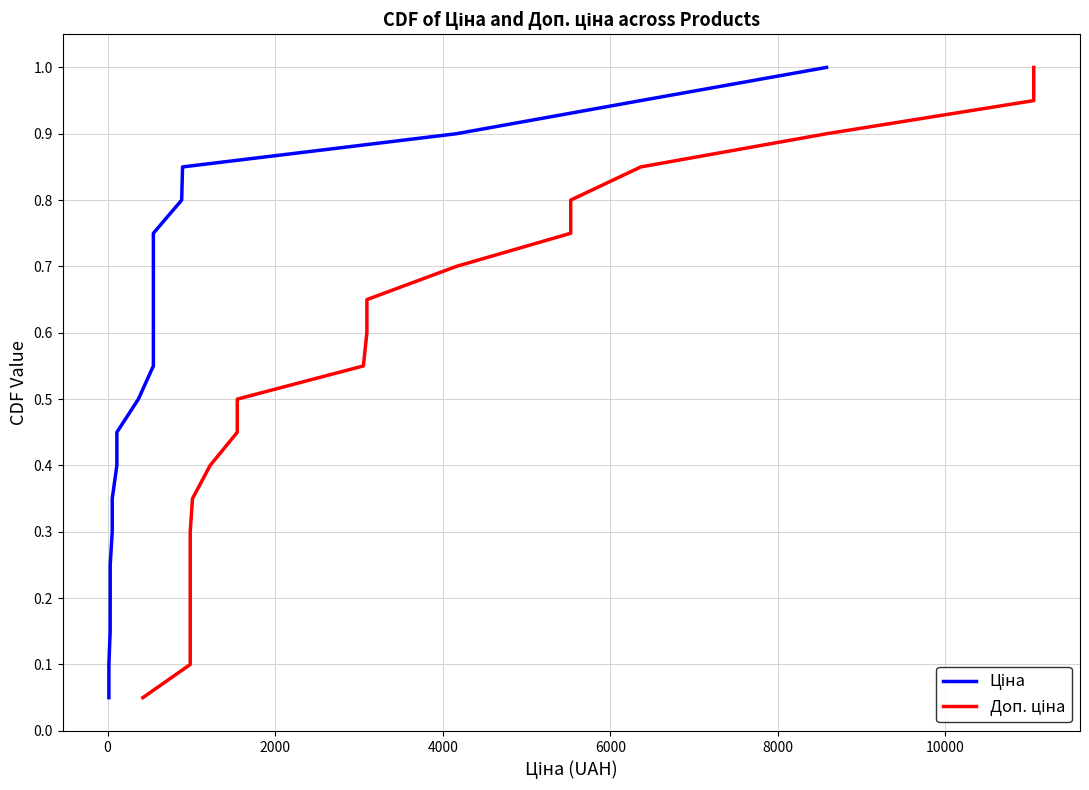

What is the average value of the Ціна series?

0.5